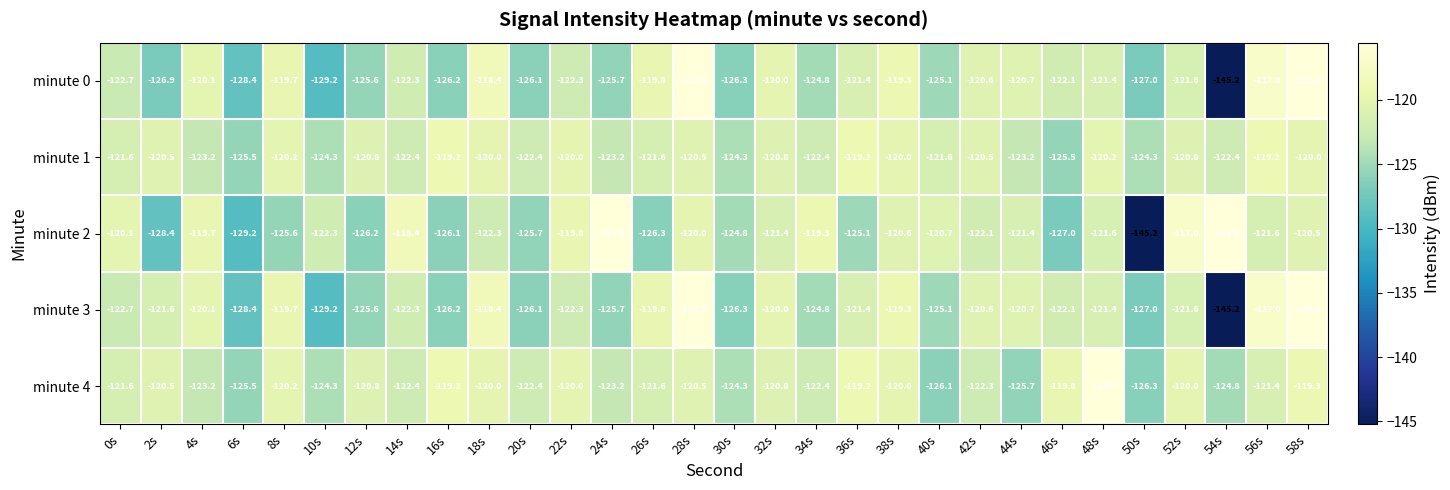

Read the minute 1 value at 6s.

-125.5